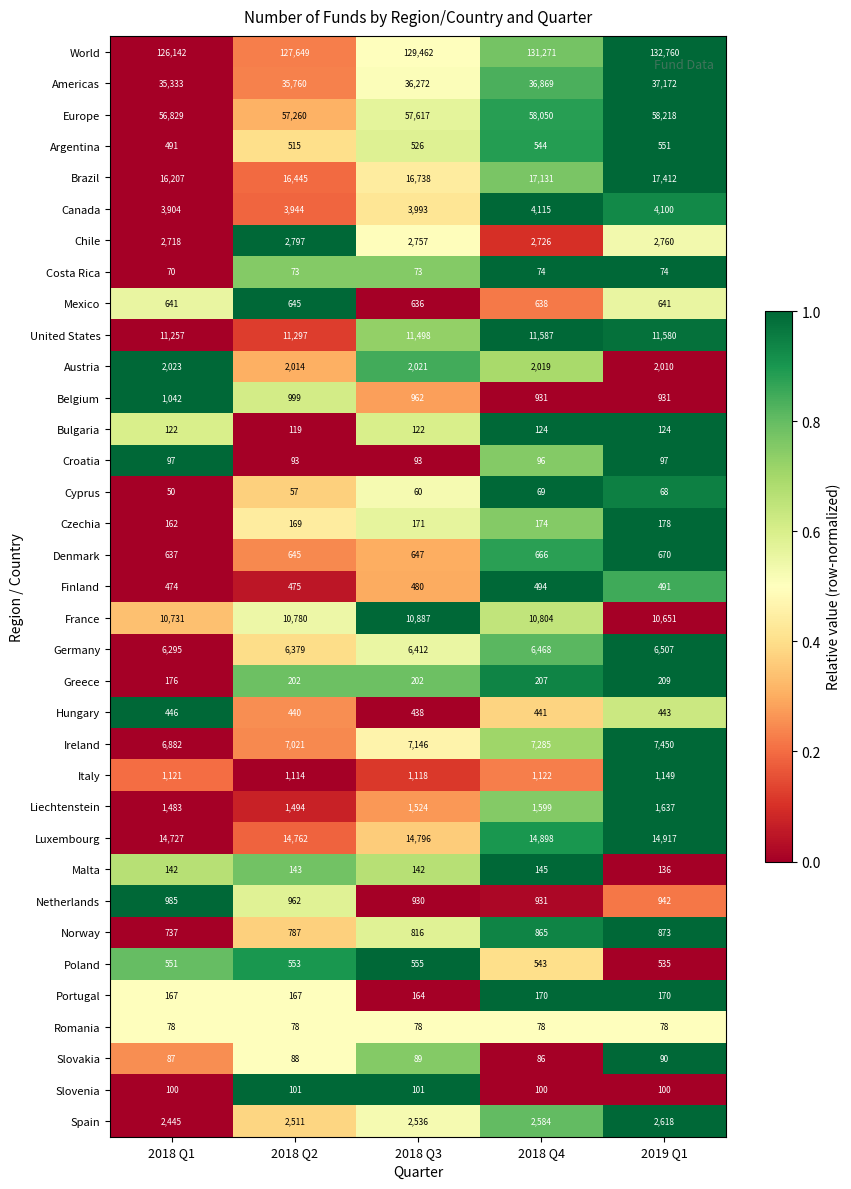

True or false: Mexico has a value of 224 at 2018 Q1.

False